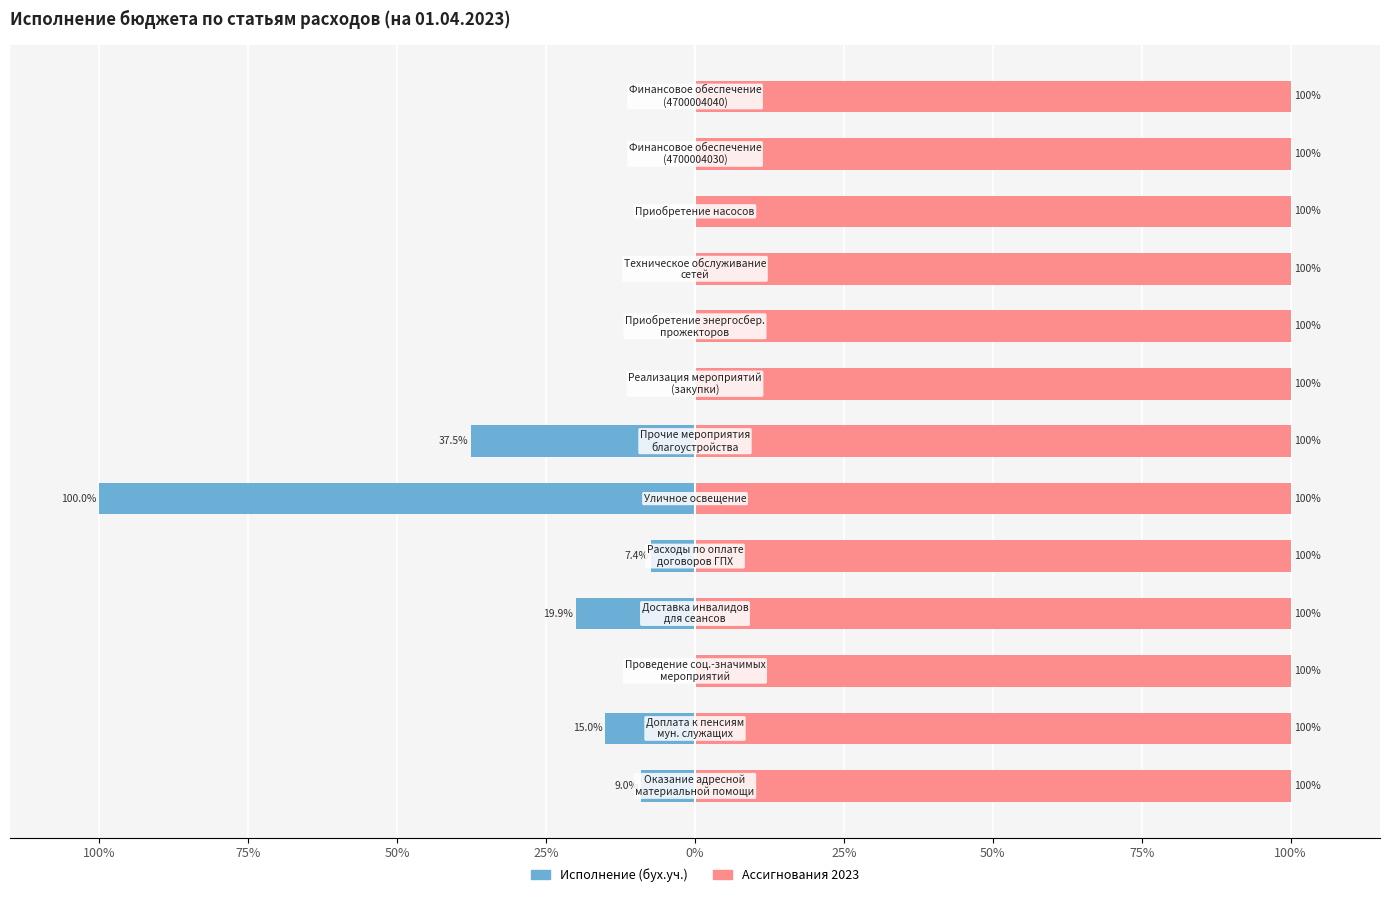

Are the bars grouped side by side (vs. stacked)?

Yes